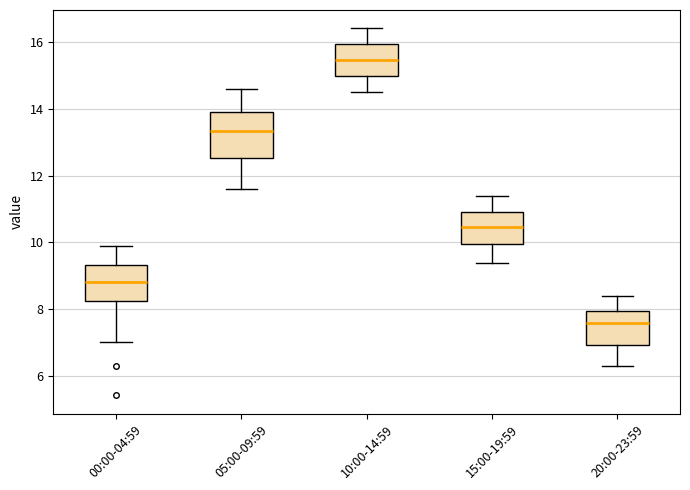

Reading left to right, transcribe this box plot: for each box, give where its median line is, the range the box spans, and where its two whiskers end, as read against the y-axis. The values are not printed on the chart, so give them approximately, as read against the axis.

00:00-04:59: median 8.8, box 8.2 to 9.4, whiskers 7.0 to 10.0
05:00-09:59: median 13.4, box 12.6 to 14.0, whiskers 11.6 to 14.6
10:00-14:59: median 15.4, box 15.0 to 16.0, whiskers 14.6 to 16.4
15:00-19:59: median 10.4, box 10.0 to 11.0, whiskers 9.4 to 11.4
20:00-23:59: median 7.6, box 7.0 to 8.0, whiskers 6.4 to 8.4